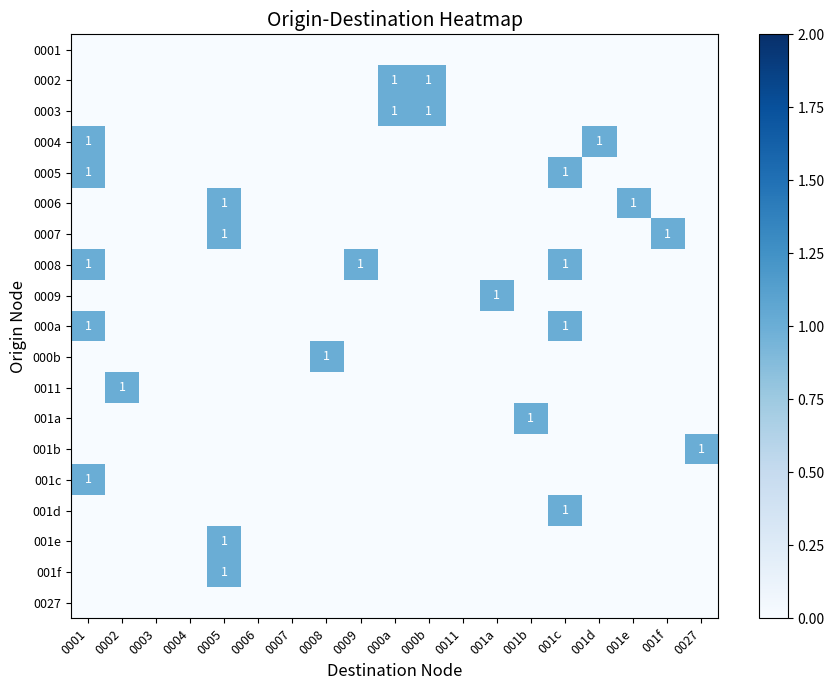

Is it true that 000b equals 2 at 0008?

False